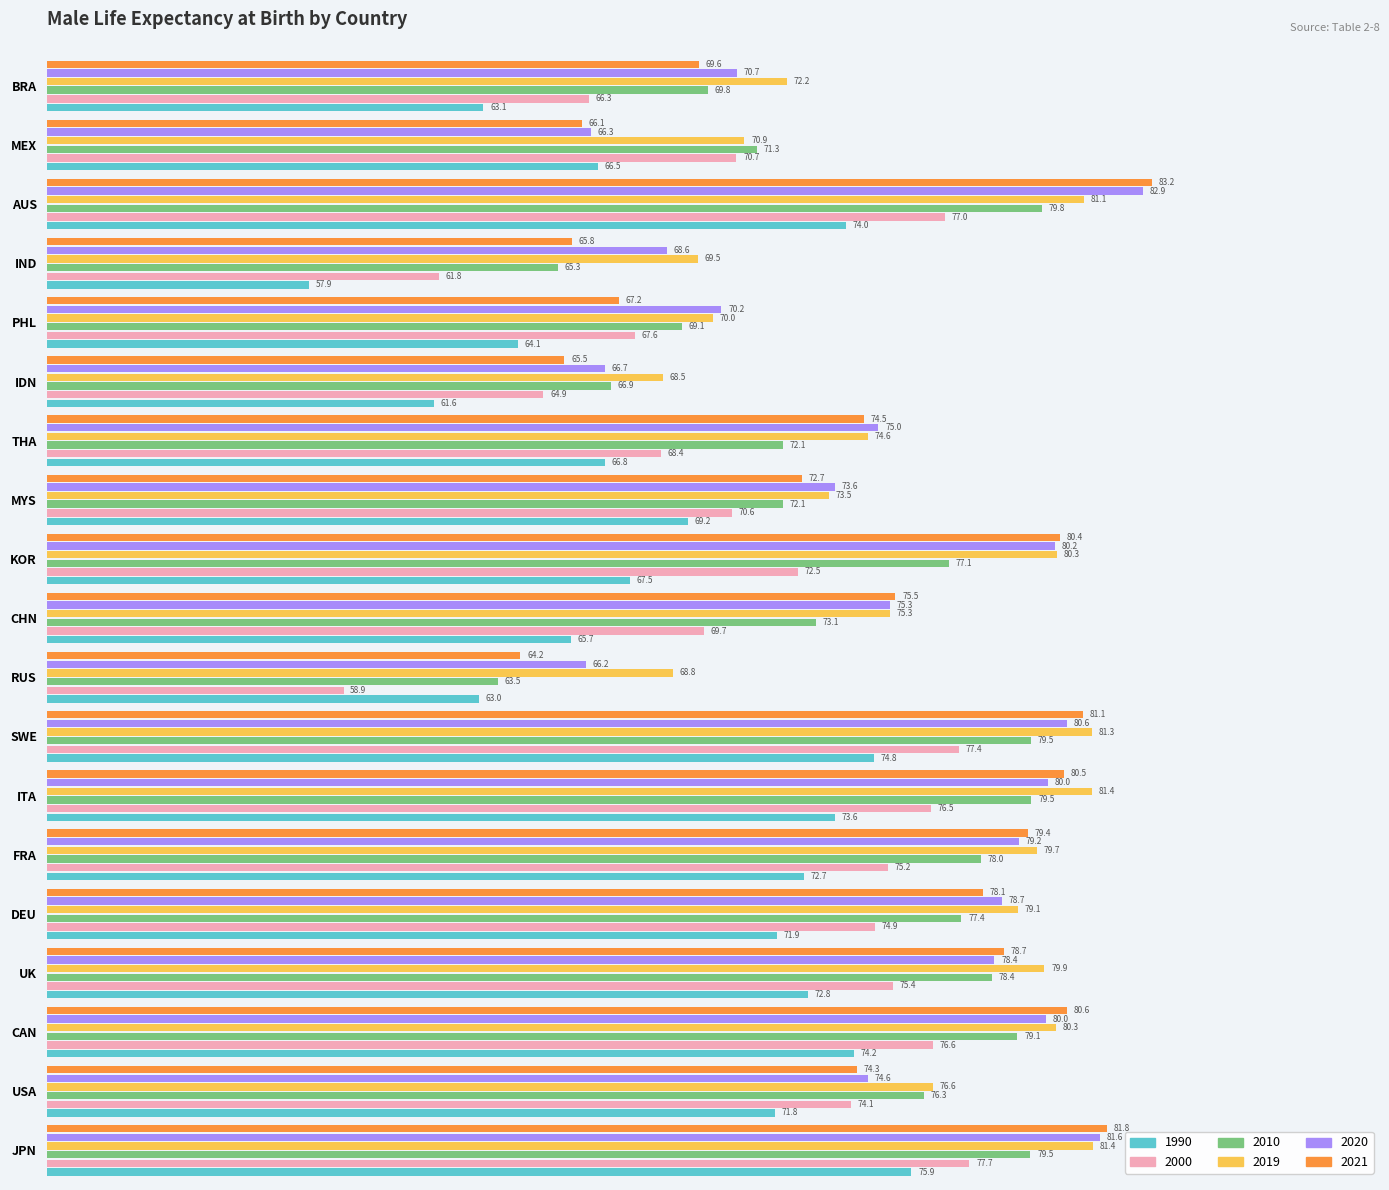

What is the approximate value of 2019 at DEU?

79.1